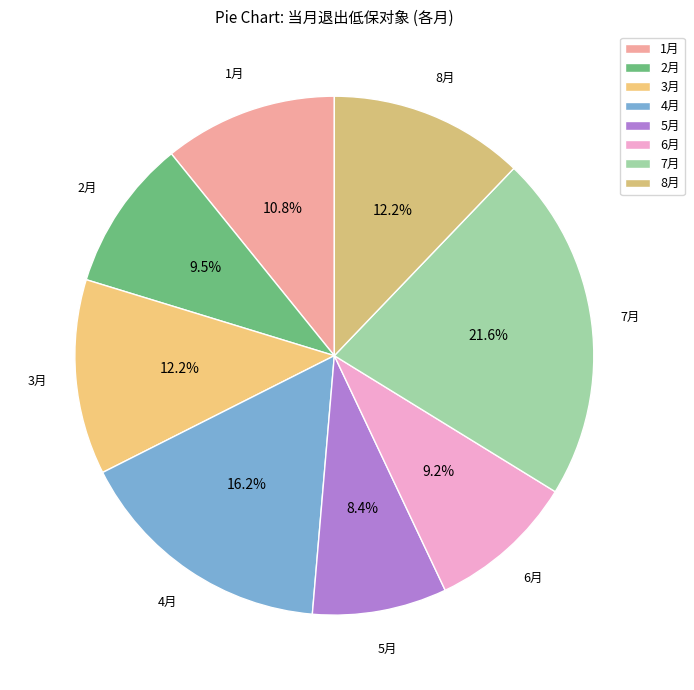

Which slice is the largest?

7月